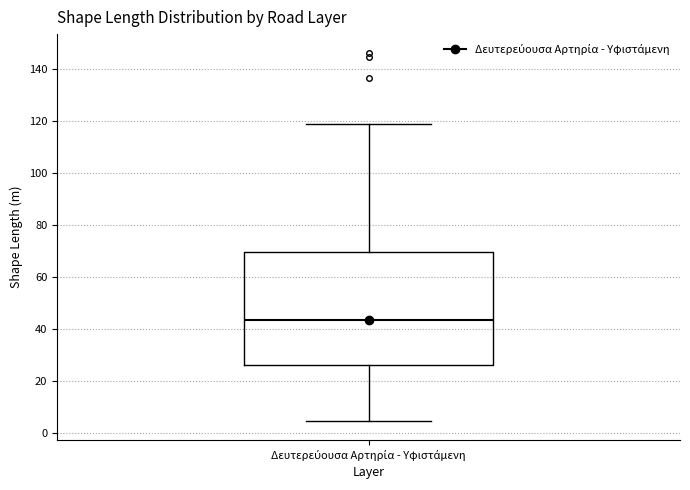

Where does the median line of the box for Δευτερεύουσα Αρτηρία - Υφιστάμενη sit on the y-axis? The values are not printed on the chart, so give them approximately, as read against the axis.

44